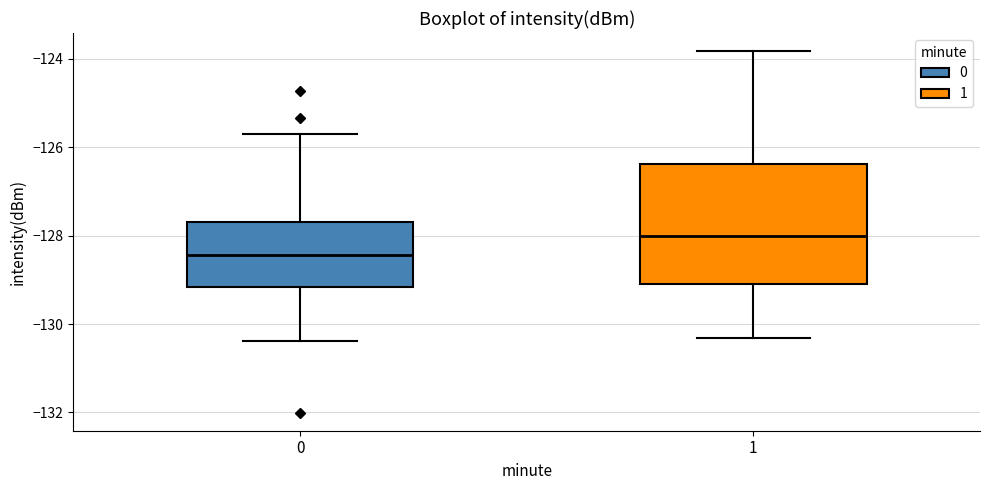

Which box is the tallest, from its lower edge to its upper edge?

1